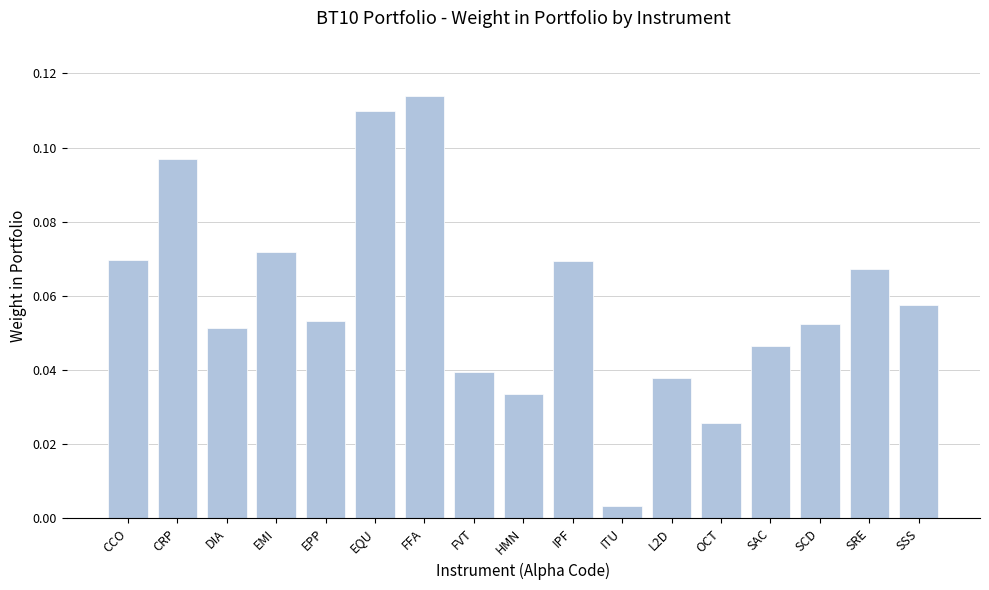

Where is the data nearest to the value 0?

ITU